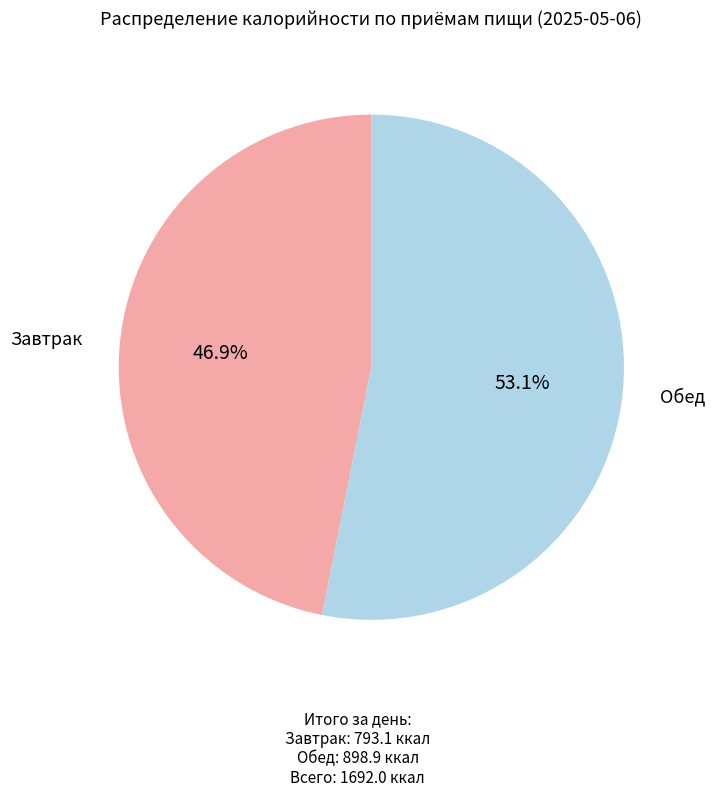

Count the number of slices in the pie.

2